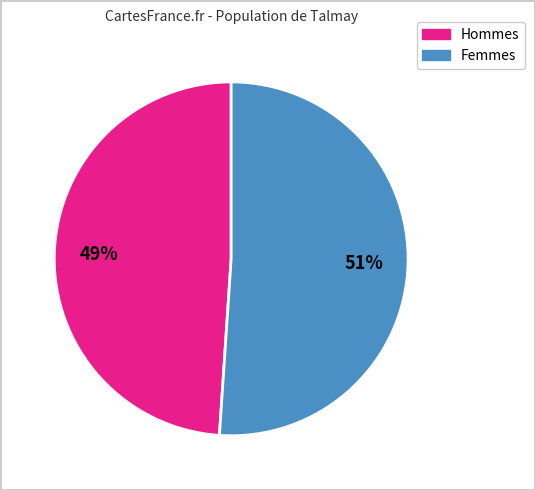

To the nearest percent, what is the average slice percentage?

50%